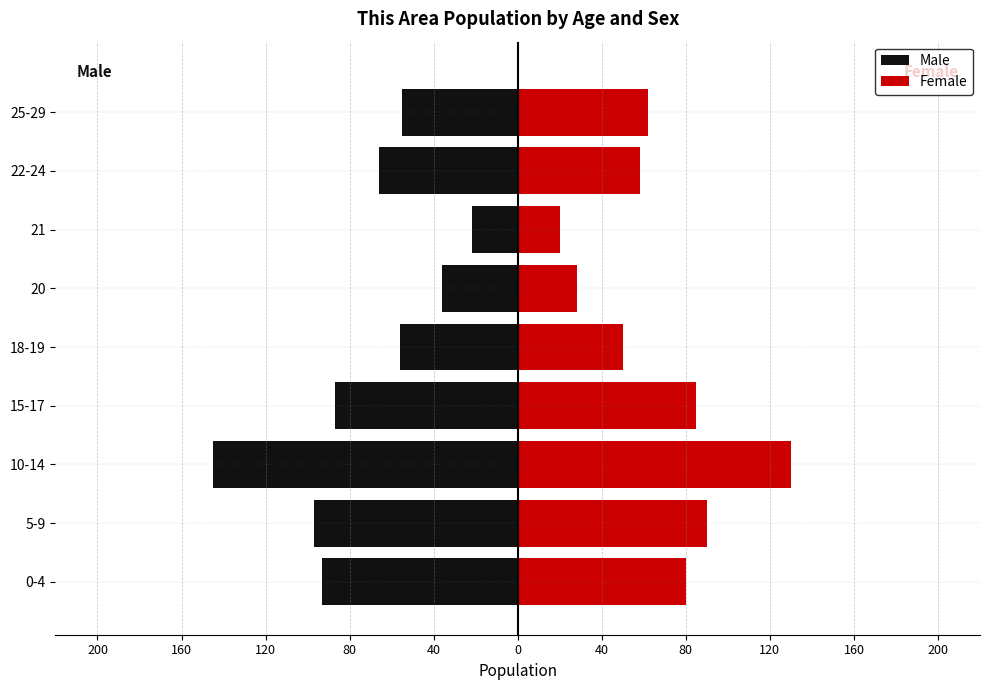

How many groups of bars are there?

9